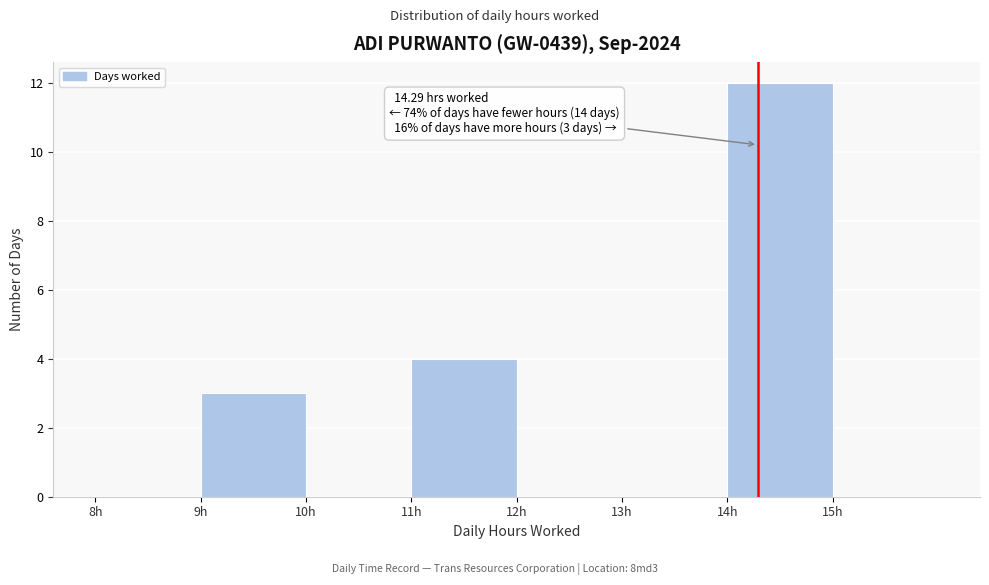

Over which range of the x-axis is the bar tallest?

14 to 15